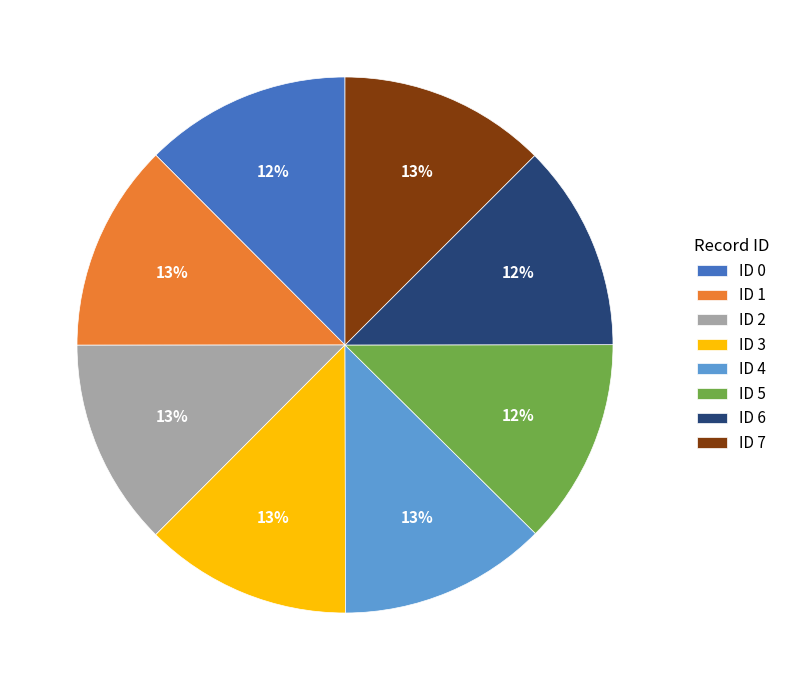

Is the sum of ID 5 and ID 4 greater than half?

No